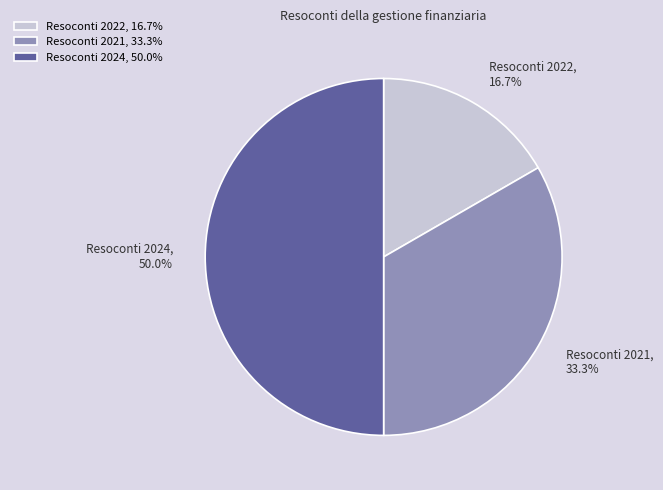

What percentage is the Resoconti 2021 slice, to the nearest percent?

33%